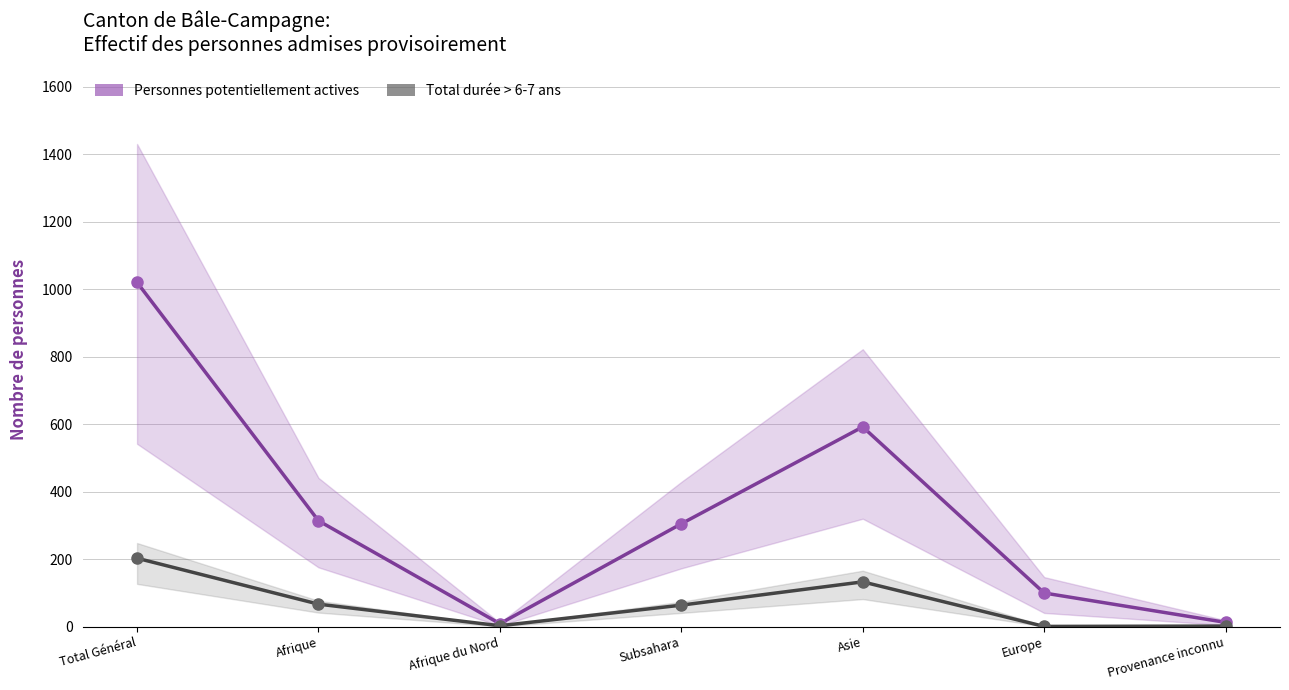

How many interior local peaks does the Personnes potentiellement actives series have?

1